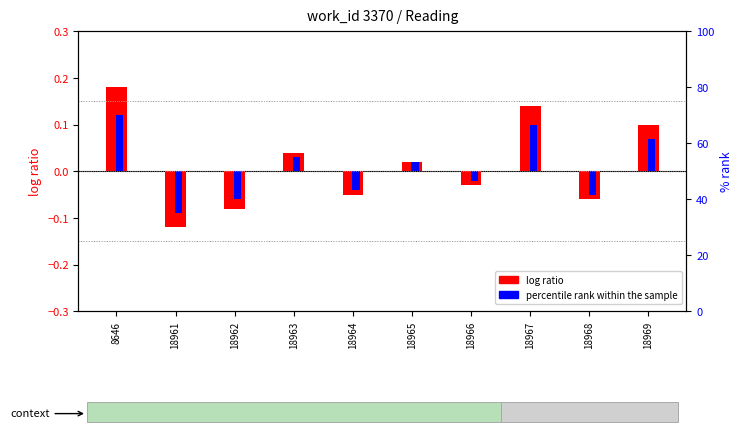

At which label does log ratio first exceed 0?

8646